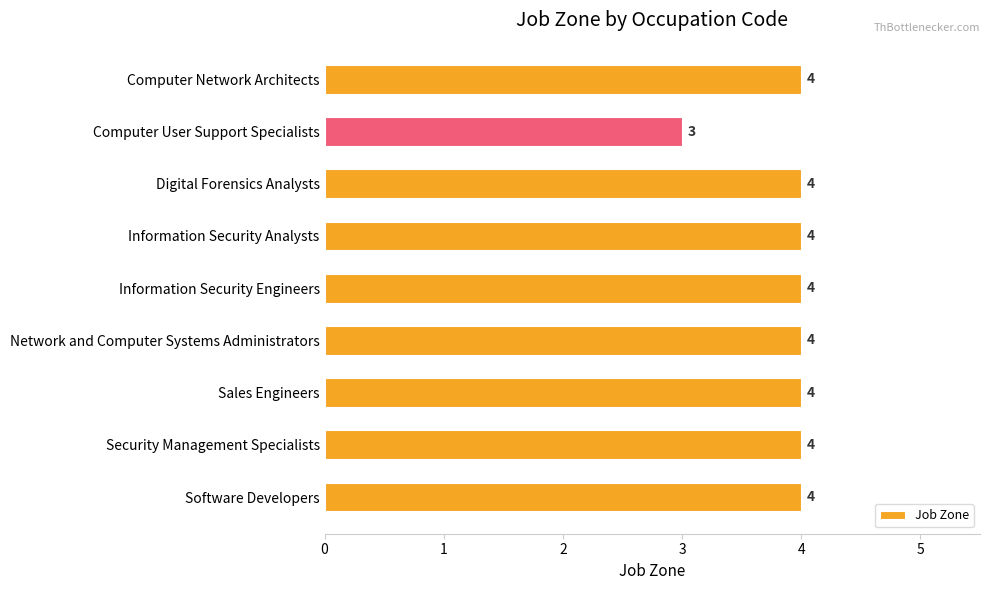

Reading top to bottom, transcribe all the data shown in this chart.

4	3	4	4	4	4	4	4	4